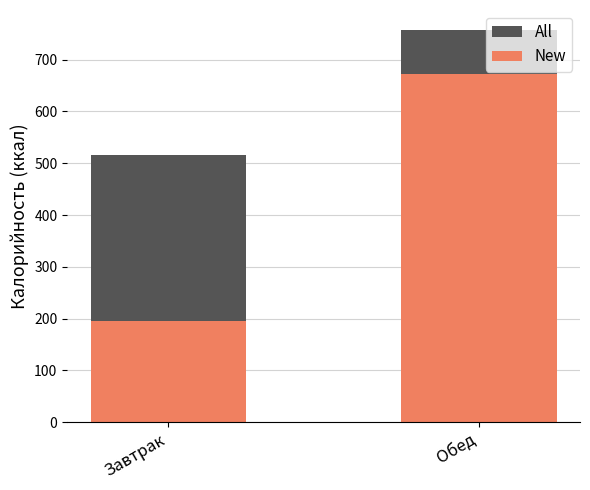

Is the value of New at Завтрак greater than the value of All at Завтрак?

No